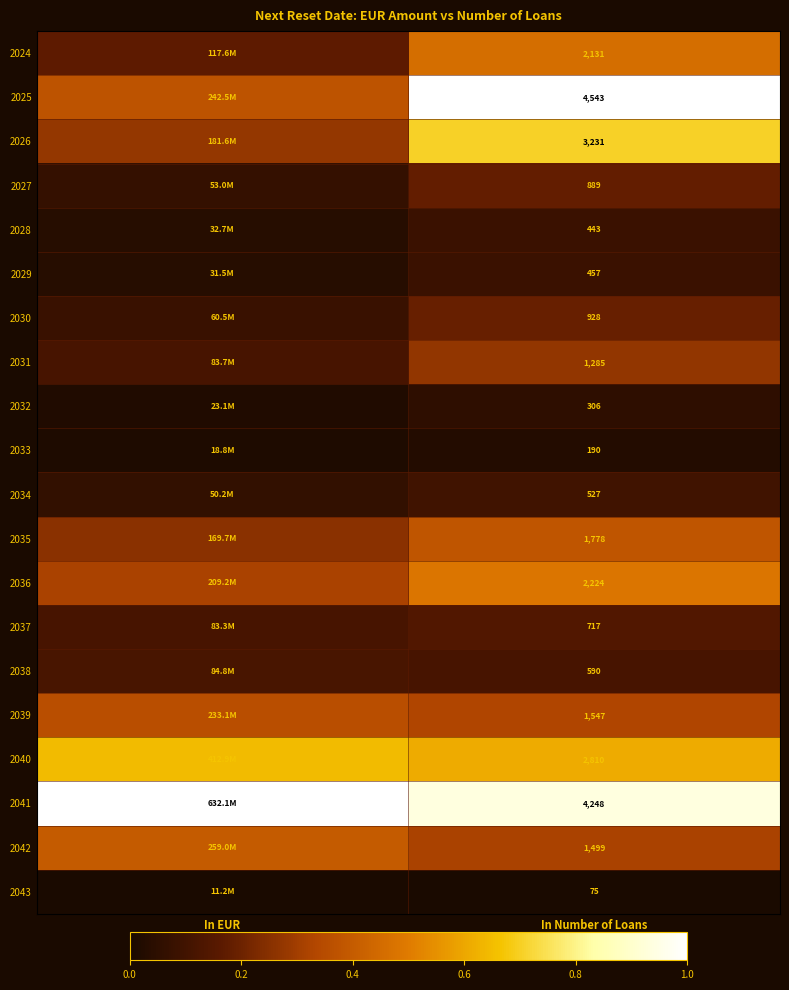

True or false: 2030 has a value of 0.1 at In EUR.

True